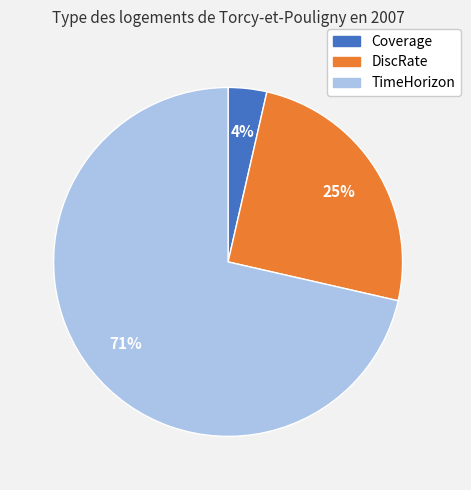

Does TimeHorizon account for over 50% of the chart?

Yes